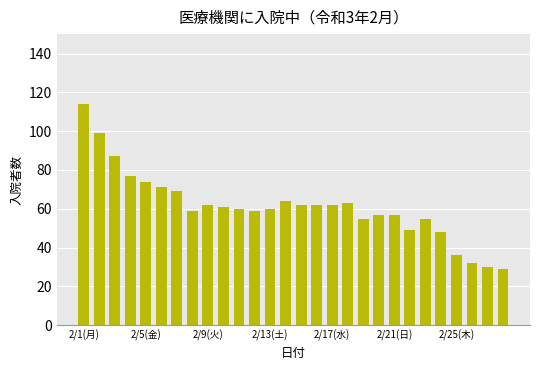

What is the average value?

61